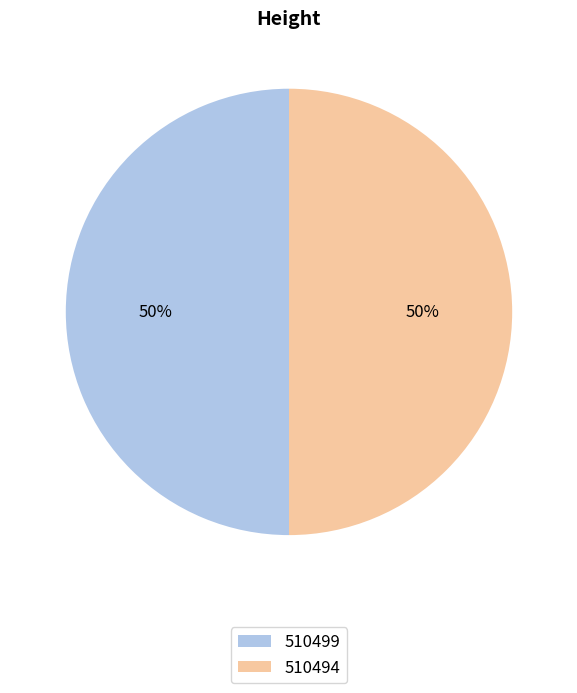

Approximately how many times larger is the value at 510499 compared to 510494?

1.0